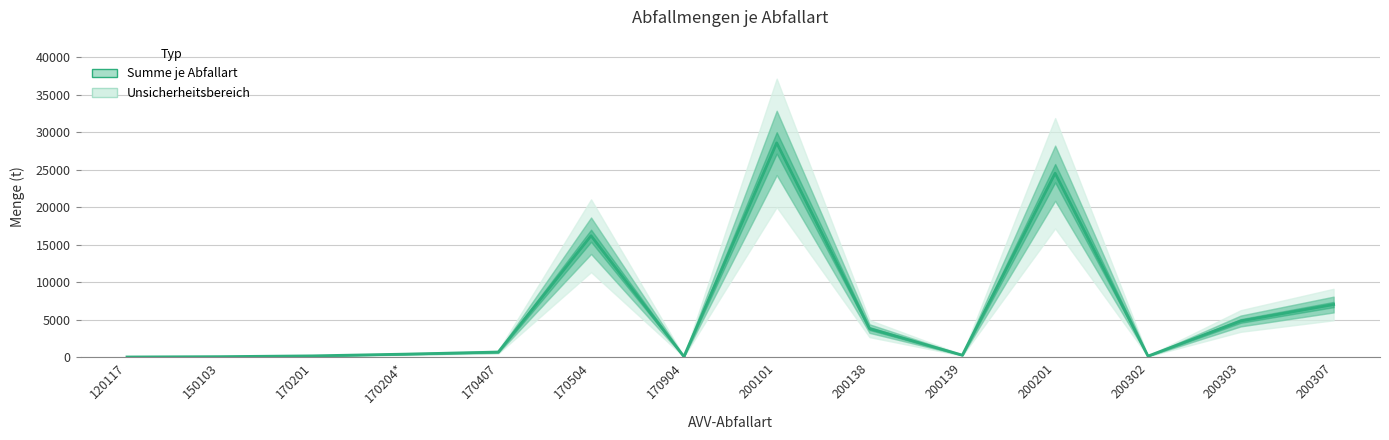

Reading left to right, extract all data points from this chart.

12.0	56.0	161.6	392.9	668.5	16180.6	62.8	28563.4	3798.9	257.1	24518.6	130.5	4814.9	7004.5